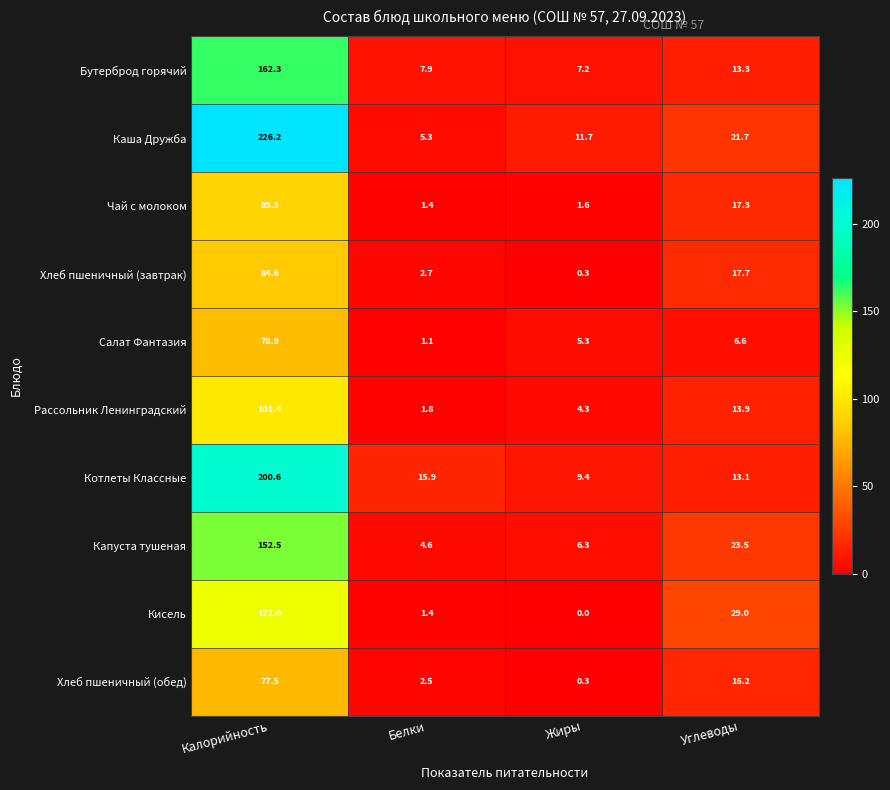

What is the difference between the maximum and minimum values in the Капуста тушеная series?

147.9